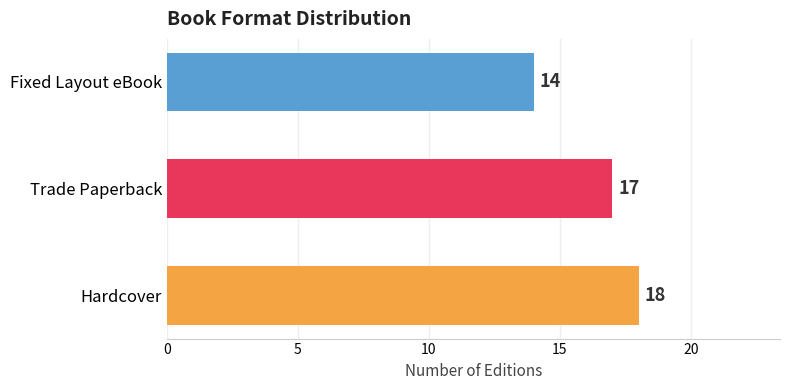

List the labels in order of value, largest first.

Hardcover, Trade Paperback, Fixed Layout eBook